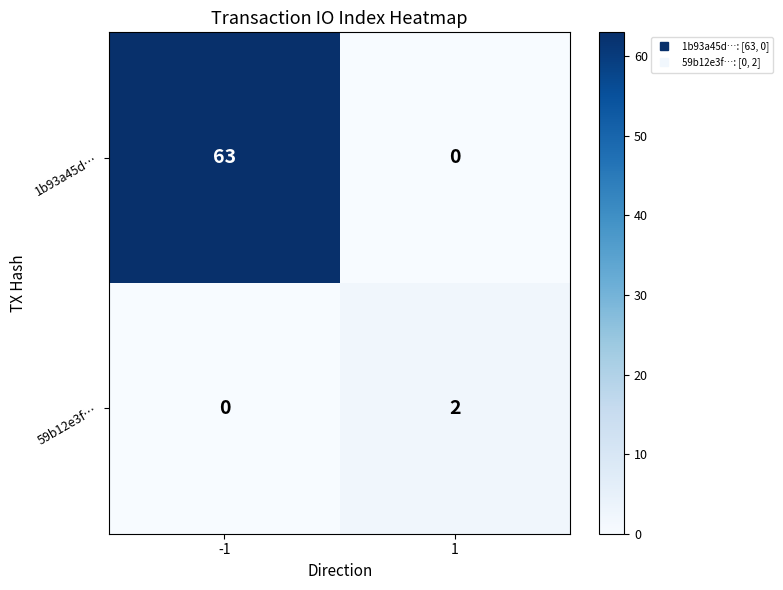

What is the average value of the 1b93a45d… series?

32